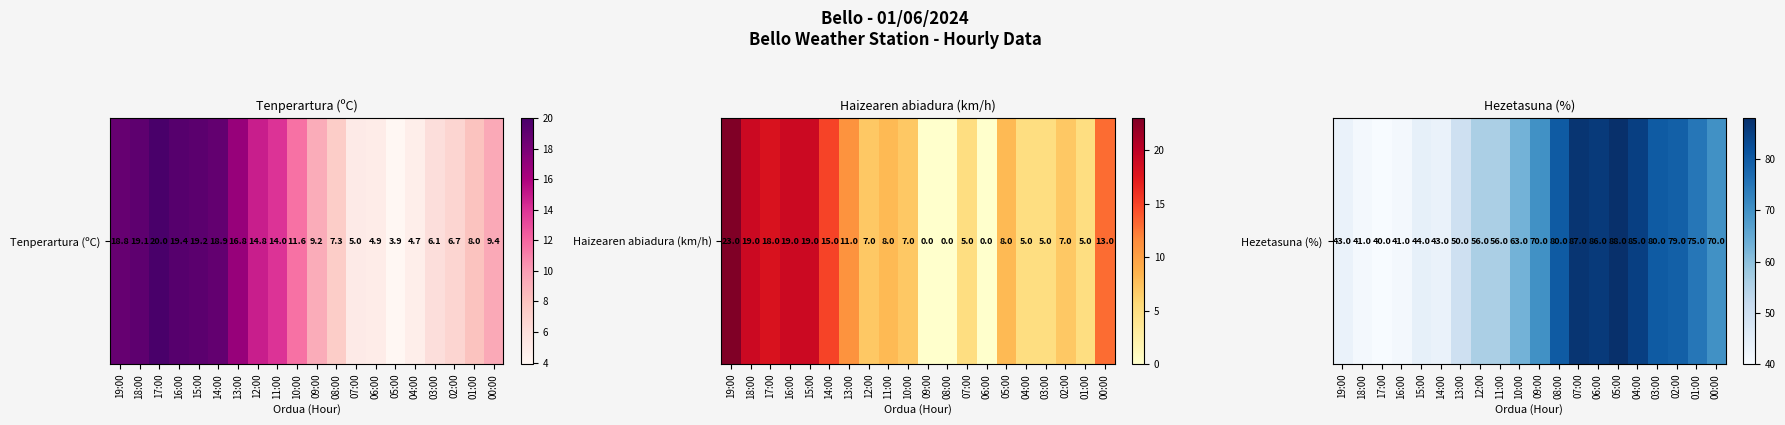

List the labels in order of value, smallest first.

17:00, 18:00, 16:00, 19:00, 14:00, 15:00, 13:00, 12:00, 11:00, 10:00, 09:00, 00:00, 01:00, 02:00, 08:00, 03:00, 04:00, 06:00, 07:00, 05:00